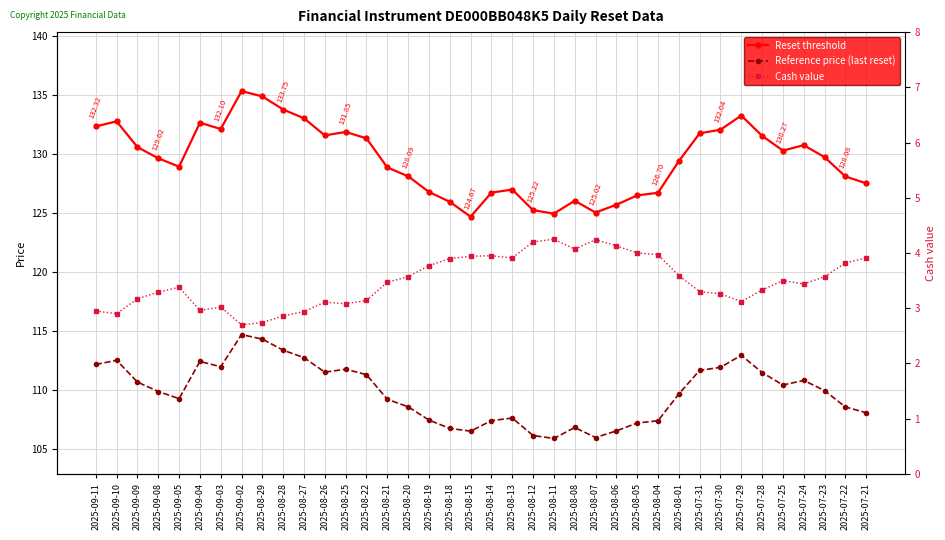

How many data points does each series have?

38